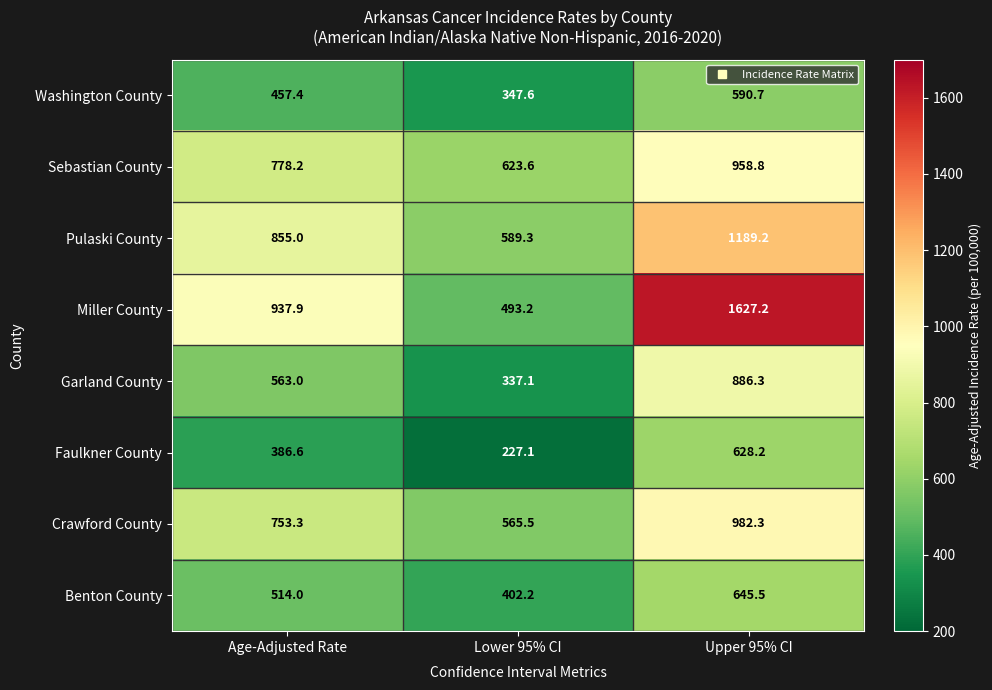

List the series in order of their peak value, lowest first.

Washington County, Faulkner County, Benton County, Garland County, Sebastian County, Crawford County, Pulaski County, Miller County